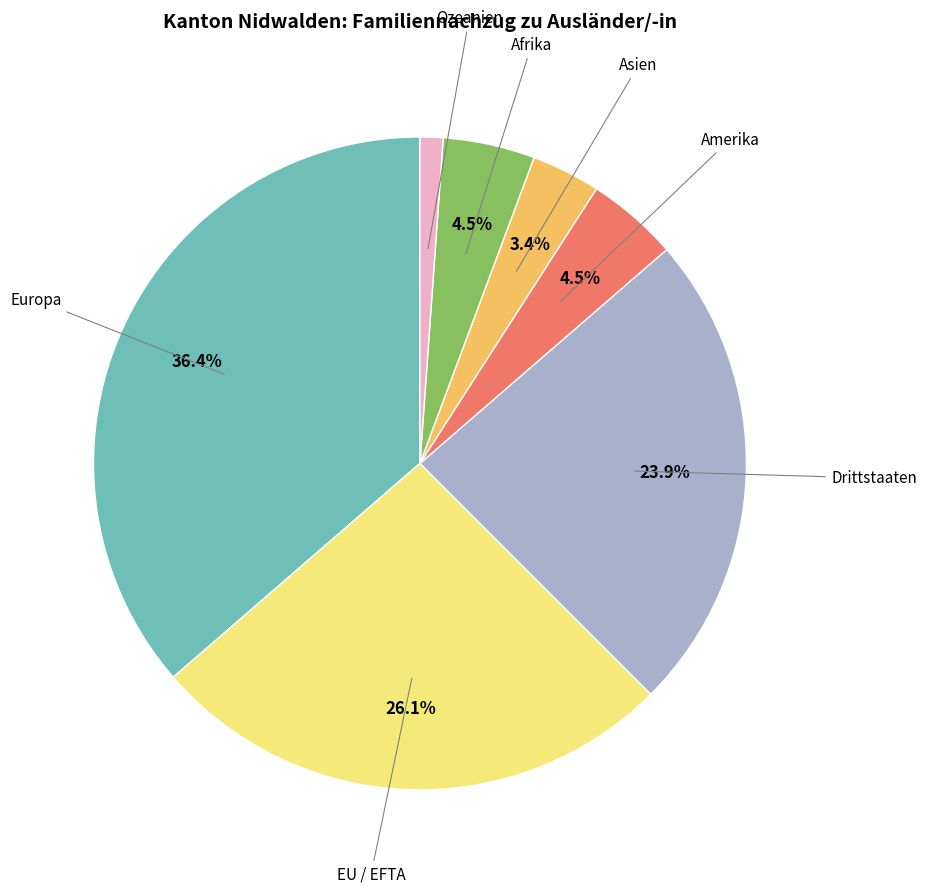

Does any single category account for the majority?

No